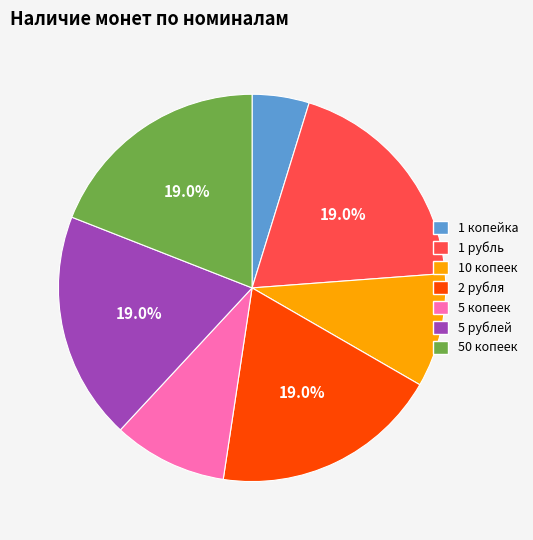

Is there a majority slice in this chart?

No